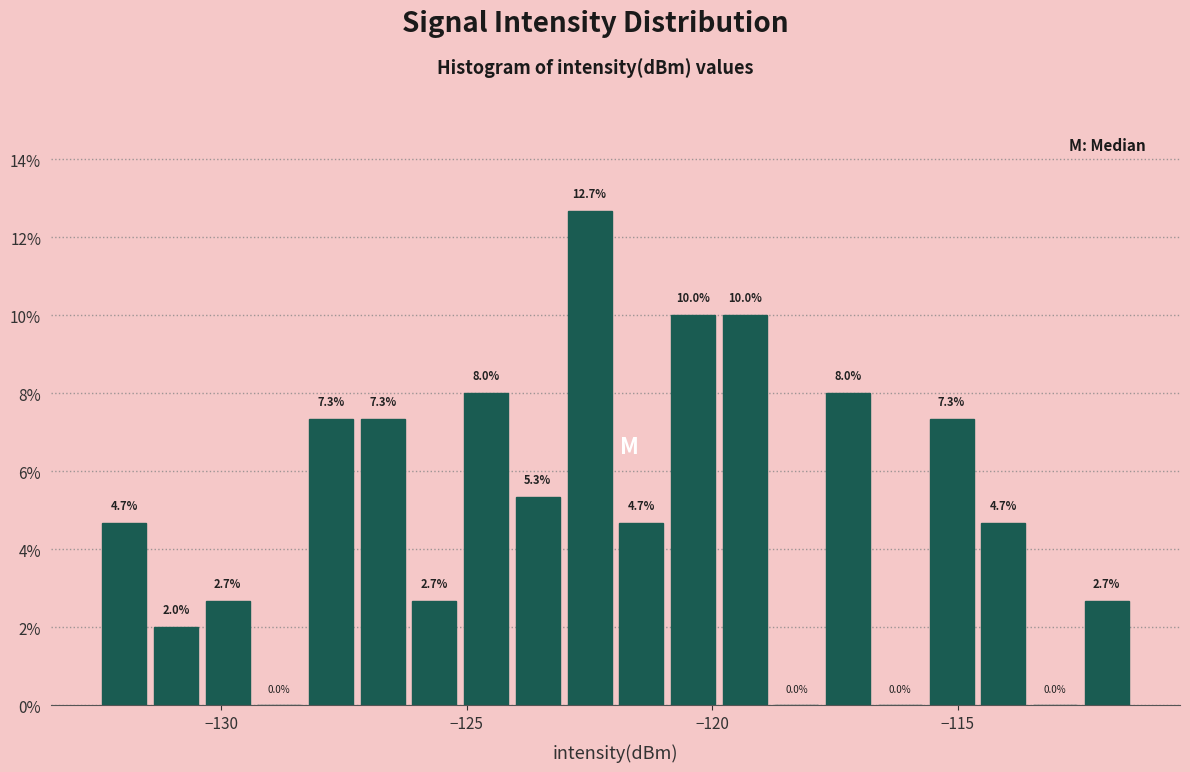

Read against the x-axis, roughly where is the centre of the tallest bar?

-122.5